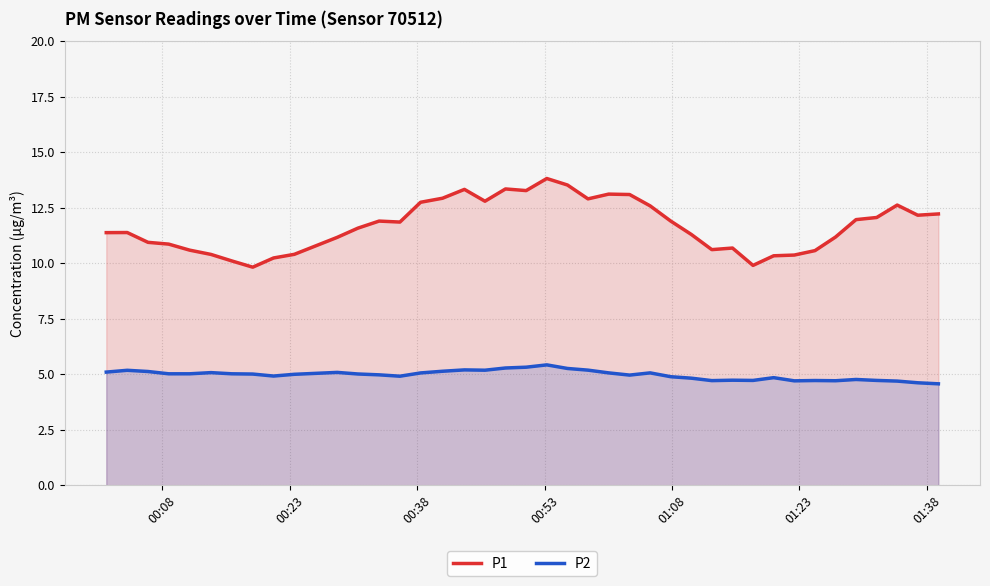

Which series has the largest total across all categories?

P1